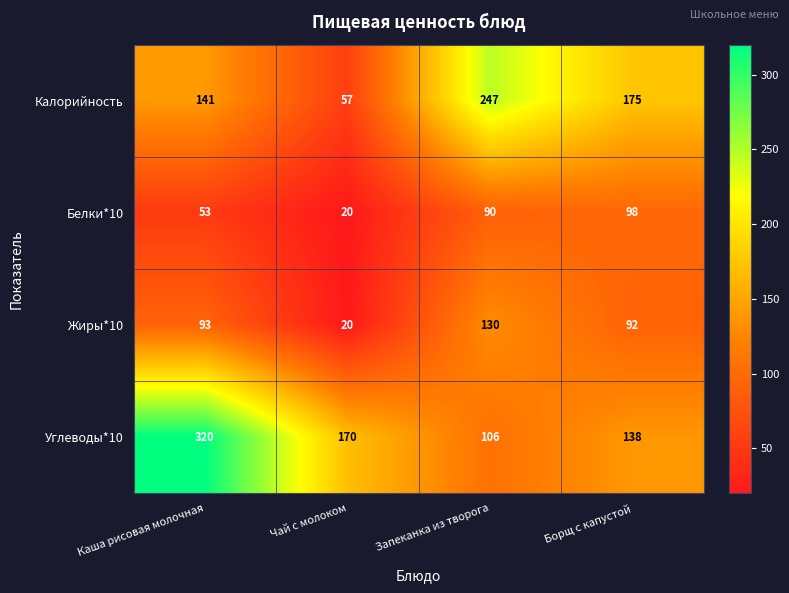

Which series has the largest total across all categories?

Углеводы*10